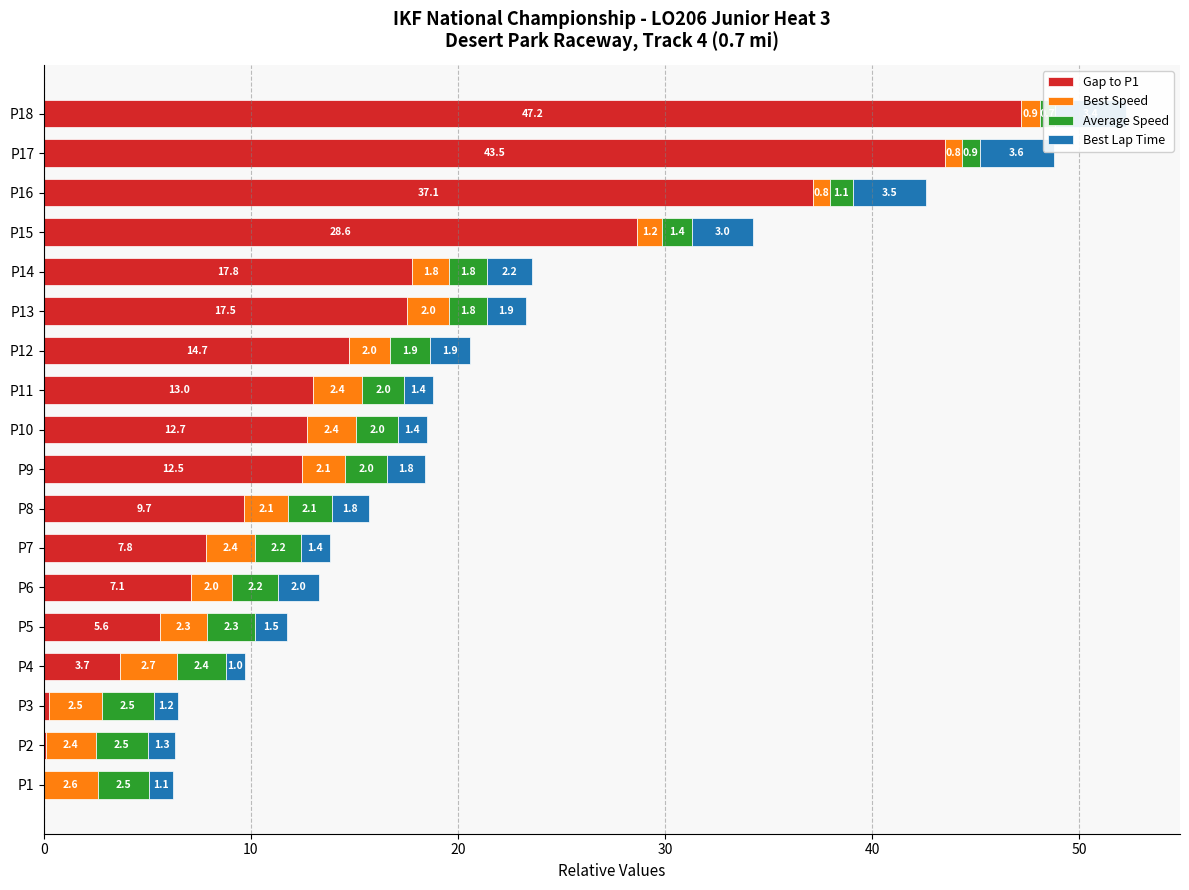

How many data points does each series have?

18